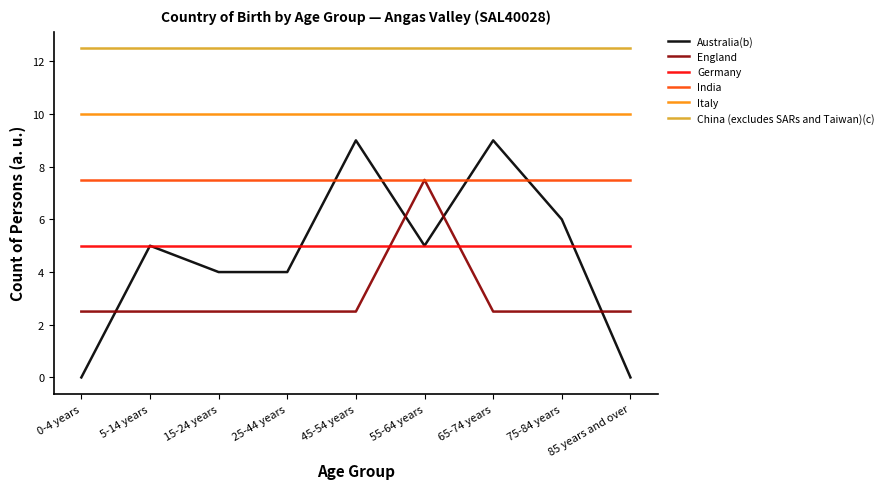

What position from the right is 45-54 years?

5